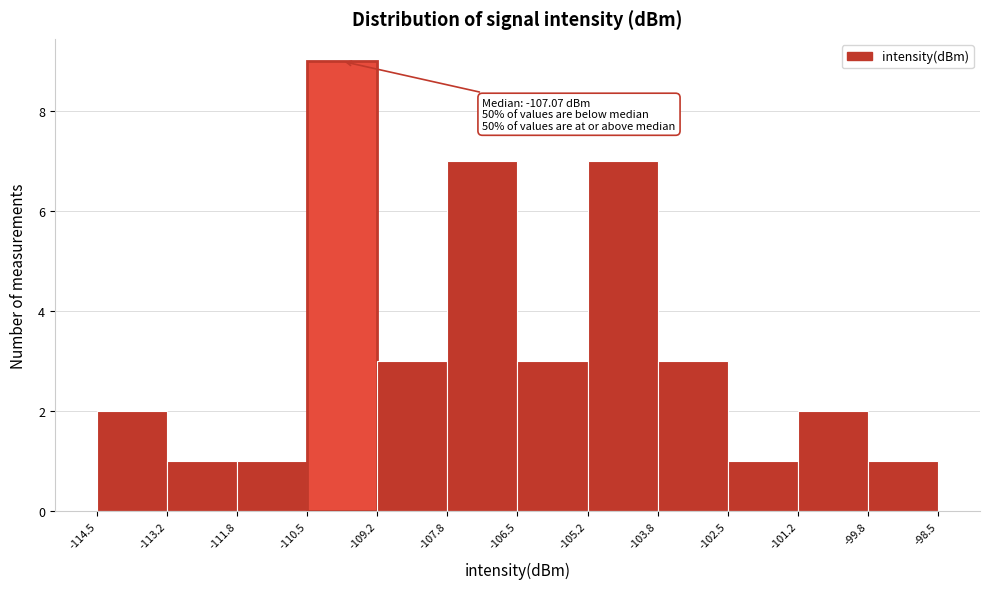

Which range on the x-axis has the tallest bar?

-110.5 to -109.2